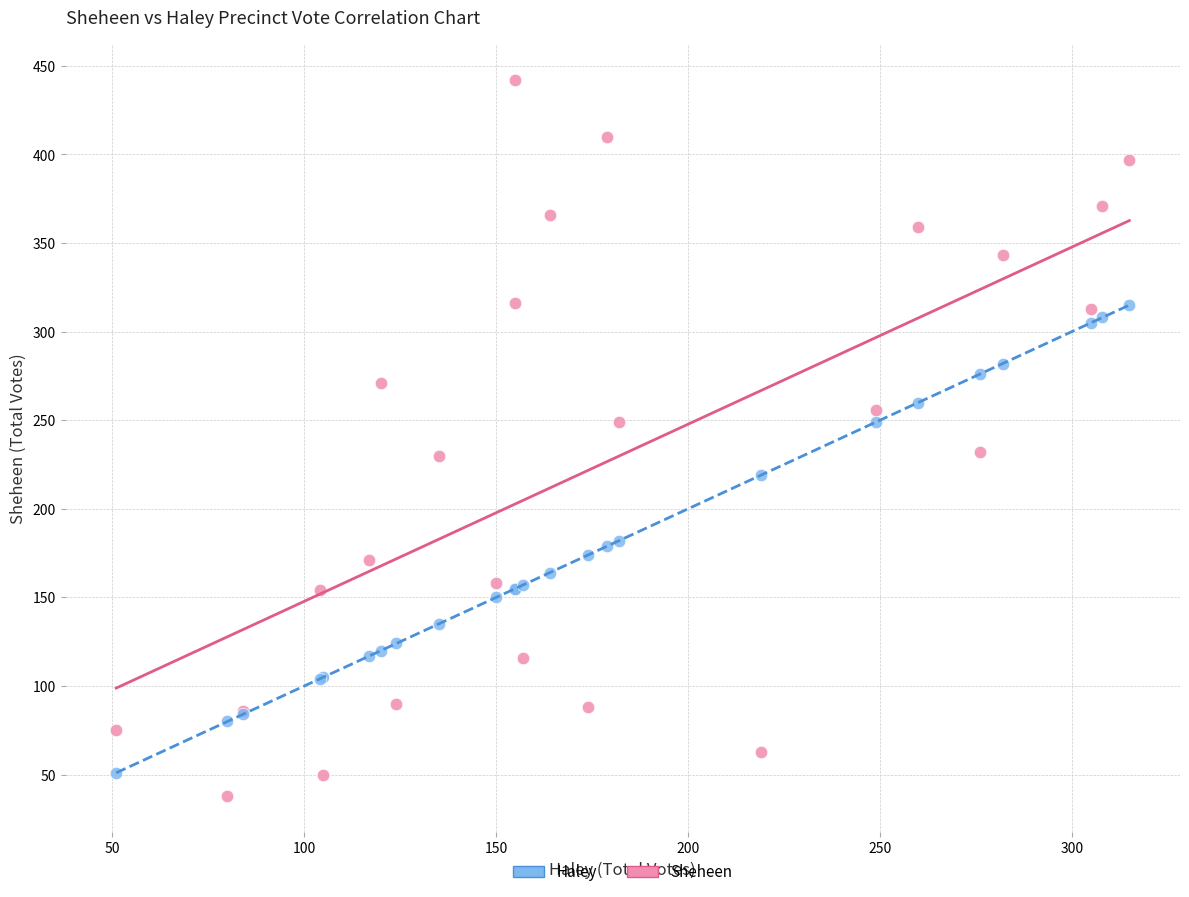

What is the X range (max minus min) for the scatter plot?

264